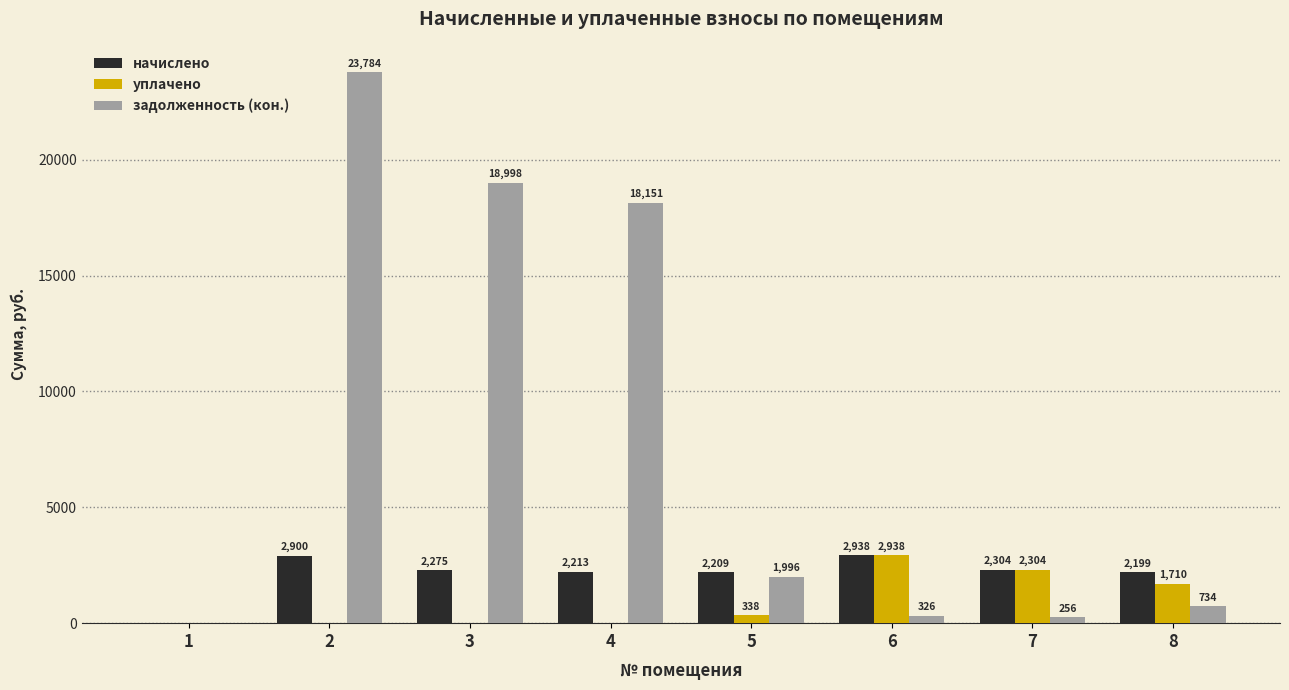

True or false: начислено has a value of 3845.7 at 3.

False